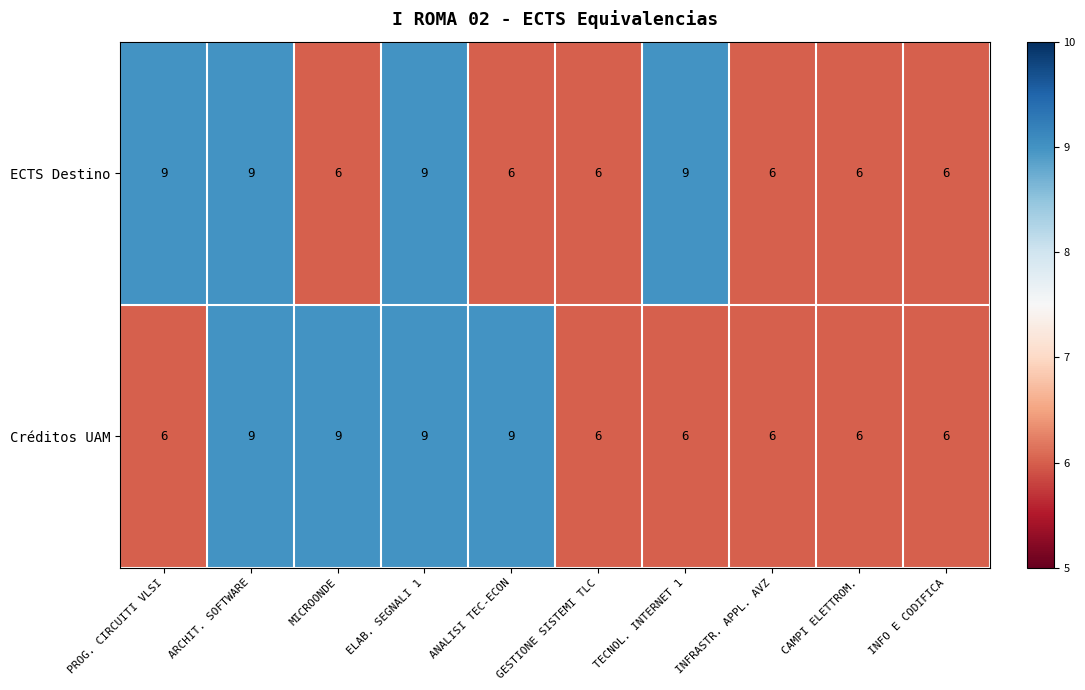

What is the difference between the highest and lowest values at ANALISI TEC-ECON?

3